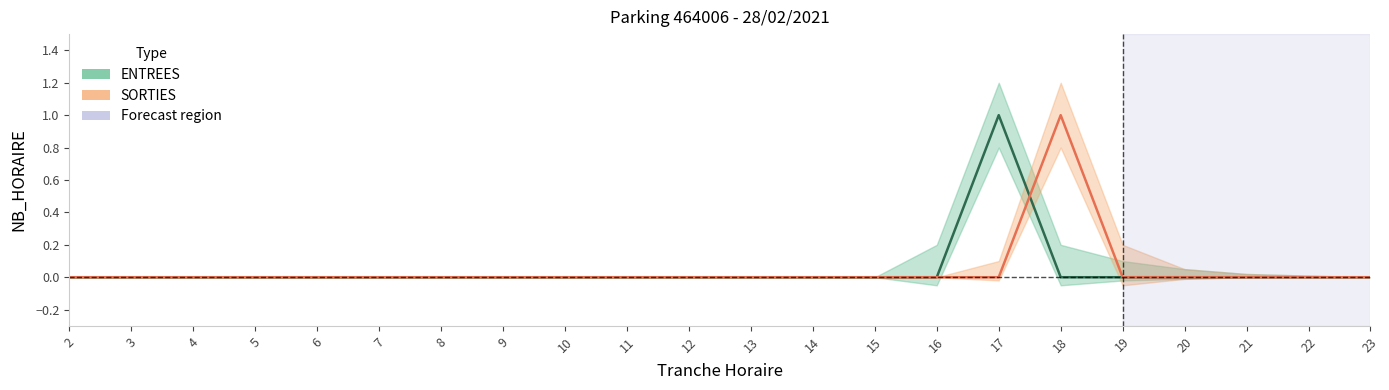

Is it true that ENTREES equals 2 at 17?

False